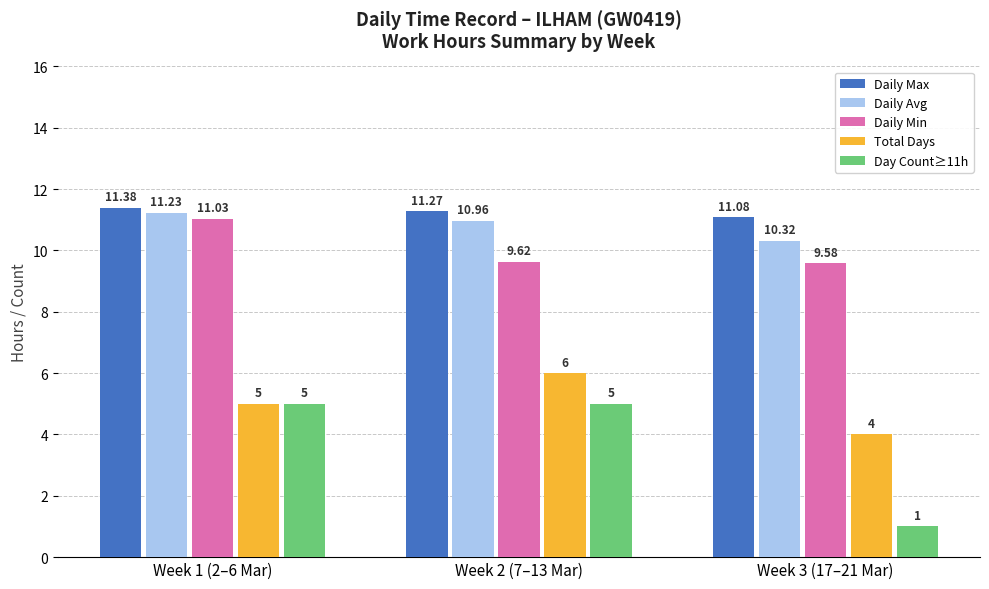

What is the highest value of the Daily Max series?

11.4